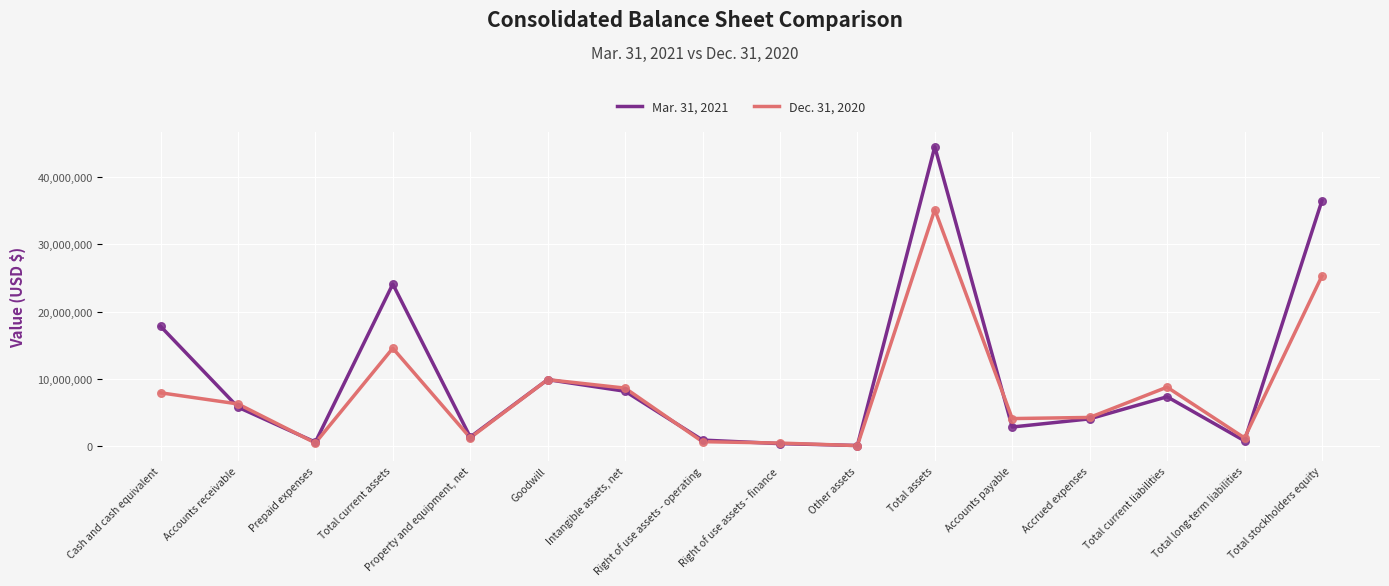

What is the total value across all series at Property and equipment, net?

2479994